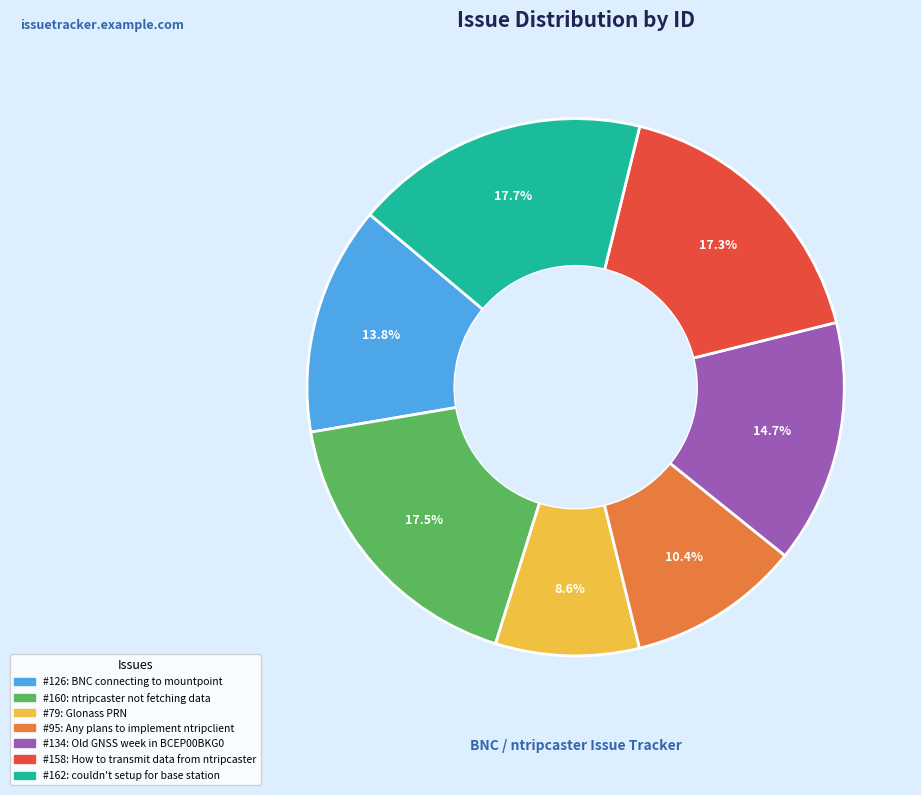

Count the number of slices in the pie.

7